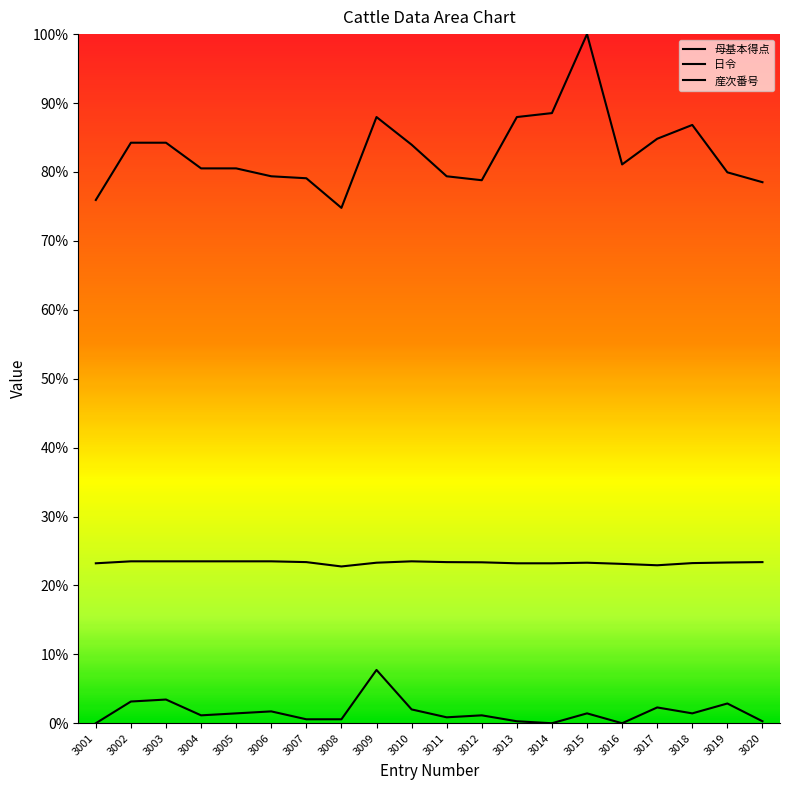

What is the sum of all 日令 values?

16.6